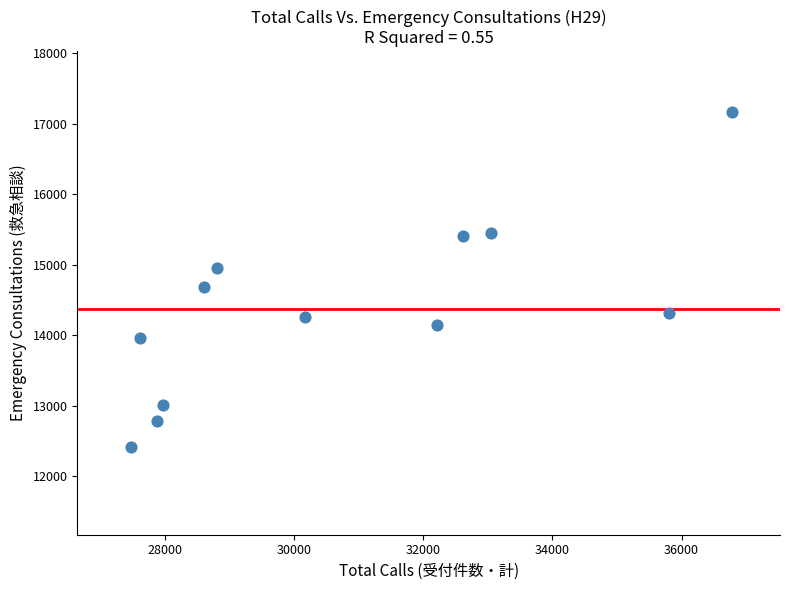

What is the average X value?

30752